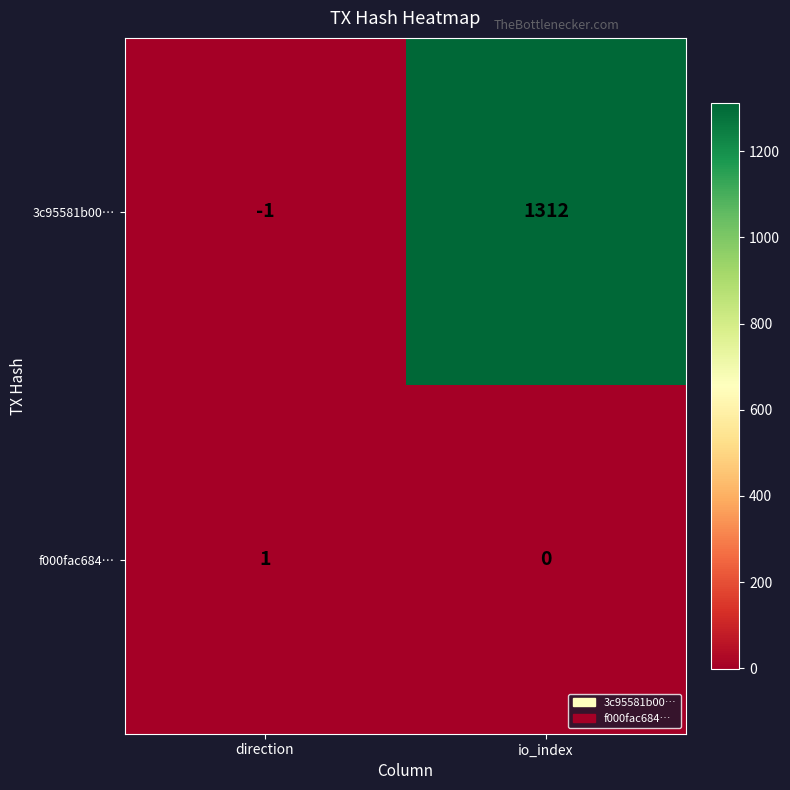

Rank the series by their maximum value, from highest to lowest.

3c95581b00…, f000fac684…